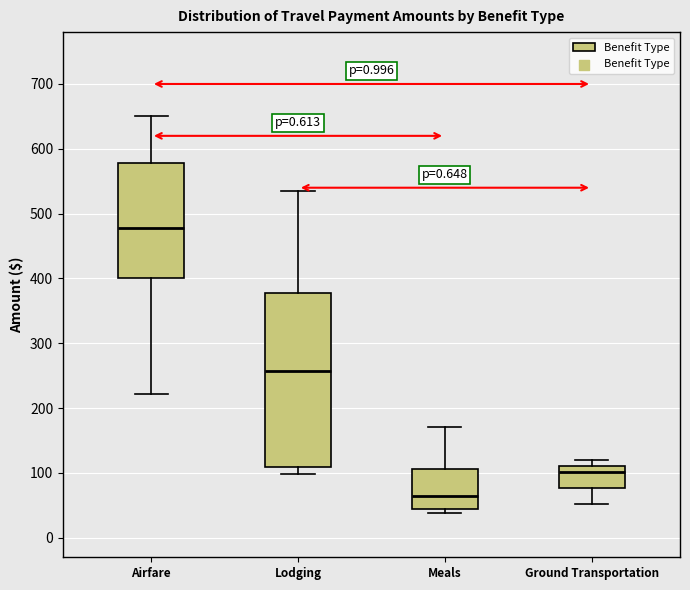

Where does the median line of the box for Lodging sit on the y-axis? The values are not printed on the chart, so give them approximately, as read against the axis.

260